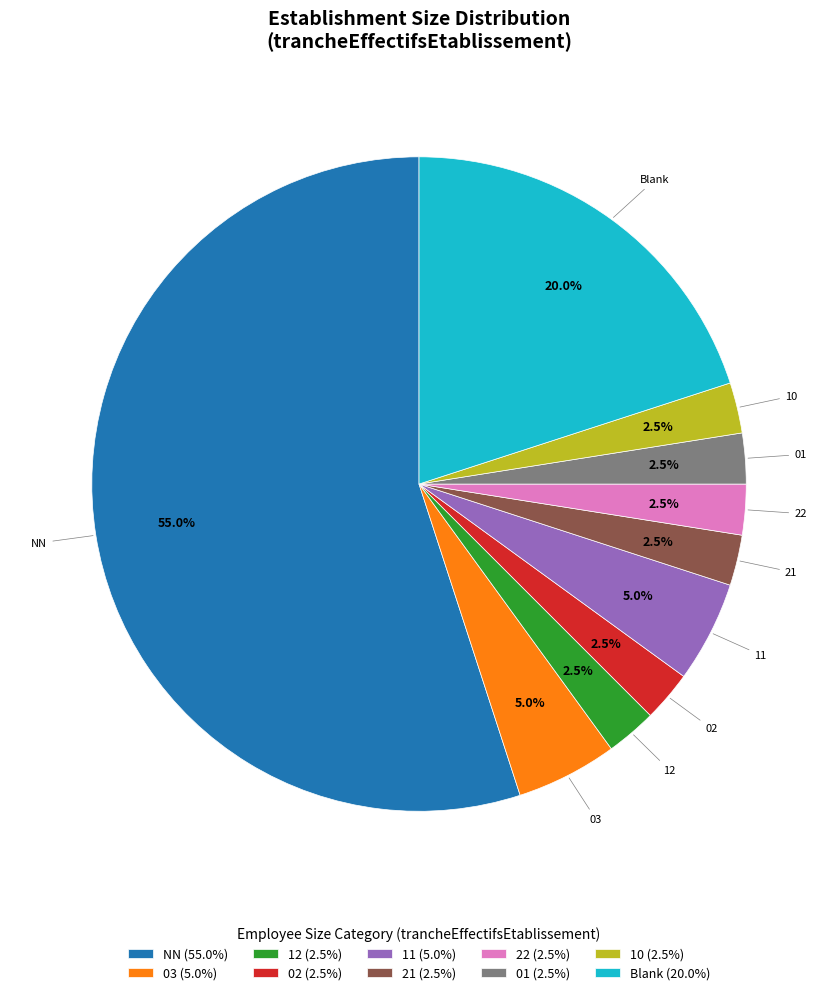

What is the ratio of the value at 12 (2.5%) to the value at 03 (5.0%)?

0.5